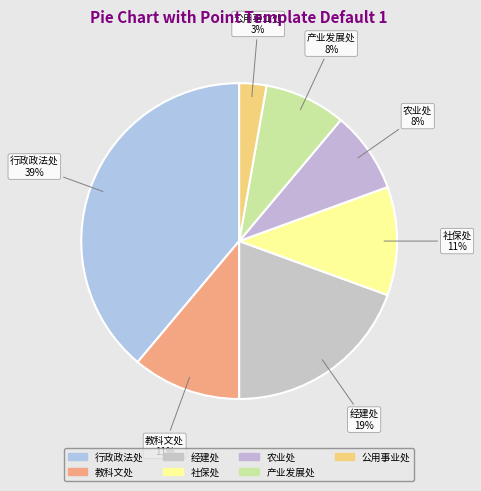

How many slices are in this pie chart?

7